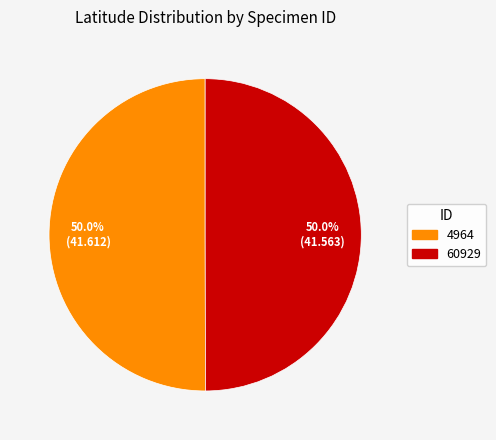

To the nearest percent, what is the combined percentage of 60929 and 4964?

100%